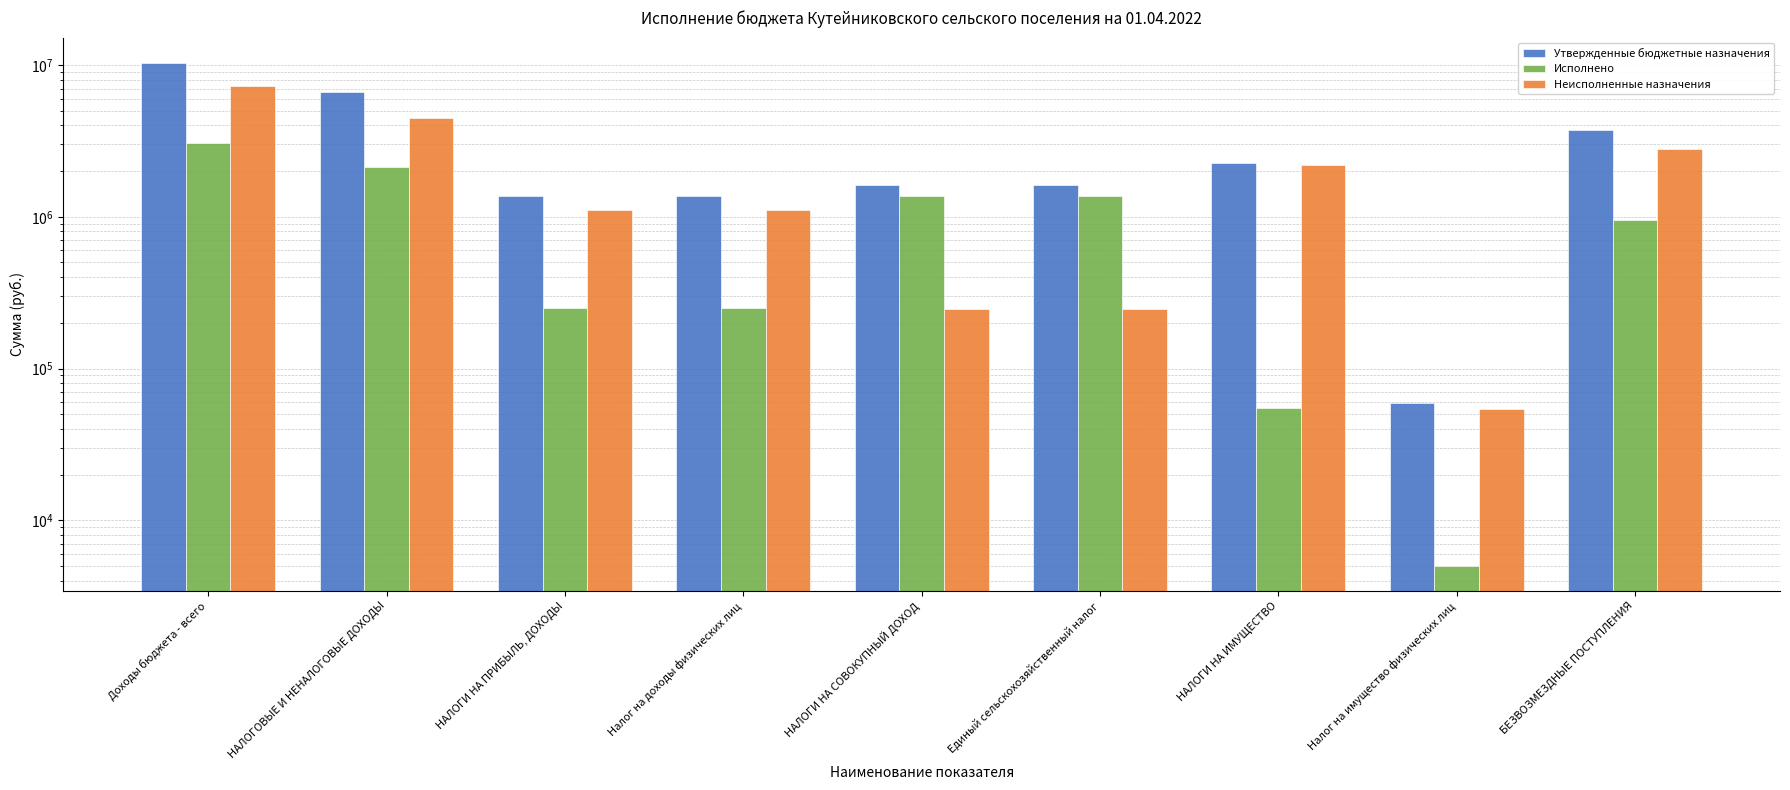

What is the difference between the maximum and minimum values in the Исполнено series?

3067973.7